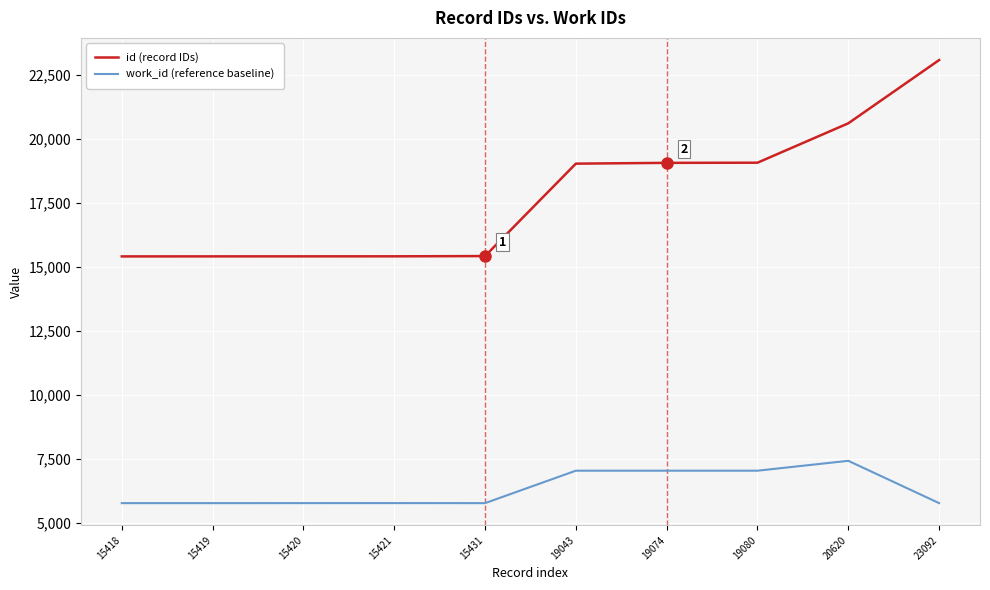

Is the value of id (record IDs) at 23092 greater than the value of work_id (reference baseline) at 19080?

Yes